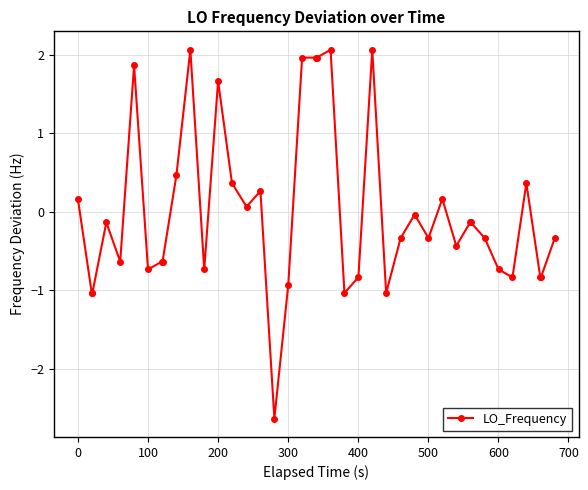

What is the minimum value shown in the chart?

-2.6